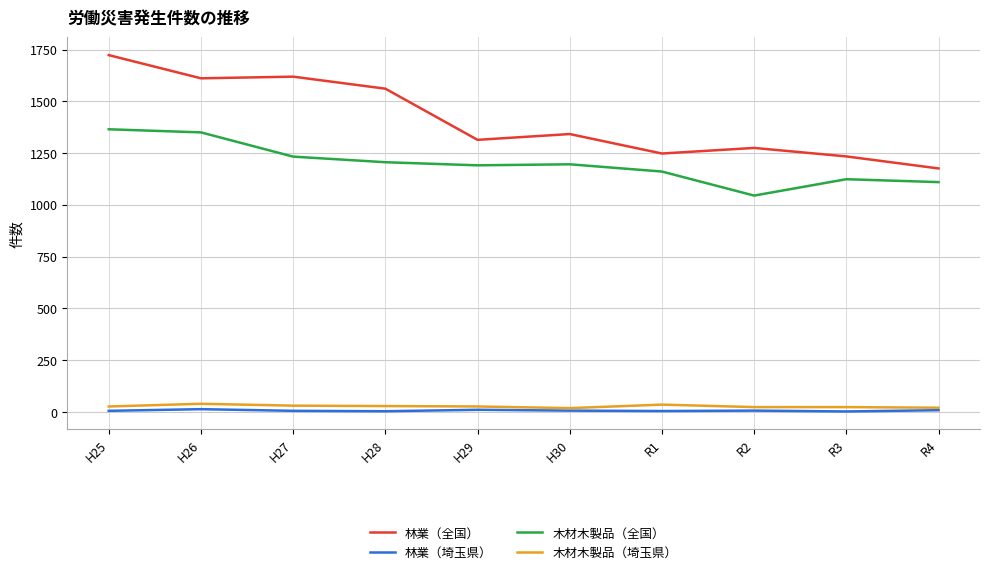

In 木材木製品（全国）, how many points are higher than both neighbors (excluding endpoints)?

2